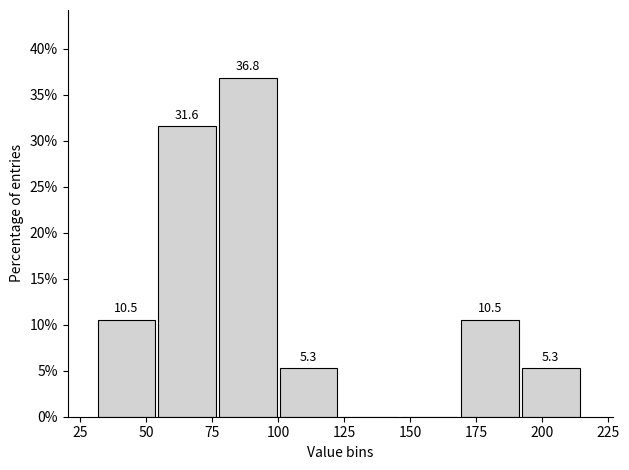

Which range on the x-axis has the tallest bar?

80 to 100